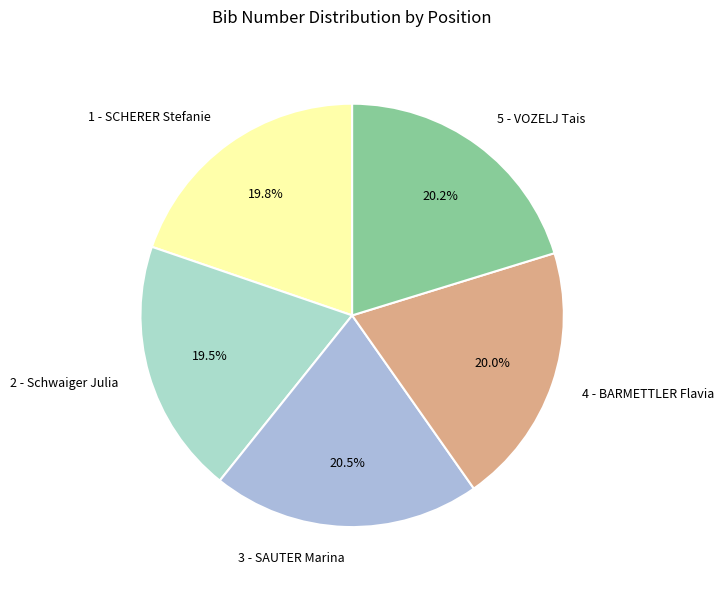

To the nearest percent, what is the average slice percentage?

20%